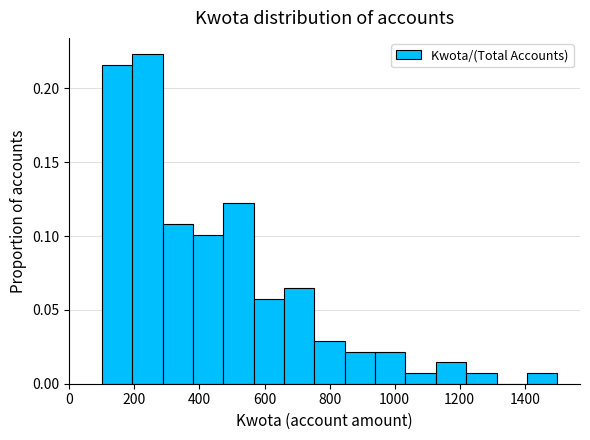

Reading left to right, list every bar in this chart as the range it spans on the x-axis followed by its height. Neither the bar edges nor the heights are printed on the chart, so give them approximately, as read against the axes.

100 to 200: 0.215
200 to 280: 0.225
280 to 380: 0.110
380 to 480: 0.100
480 to 560: 0.120
560 to 660: 0.060
660 to 760: 0.065
760 to 840: 0.030
840 to 940: 0.020
940 to 1040: 0.020
1040 to 1120: 0.005
1120 to 1220: 0.015
1220 to 1320: 0.005
1320 to 1400: 0
1400 to 1500: 0.005